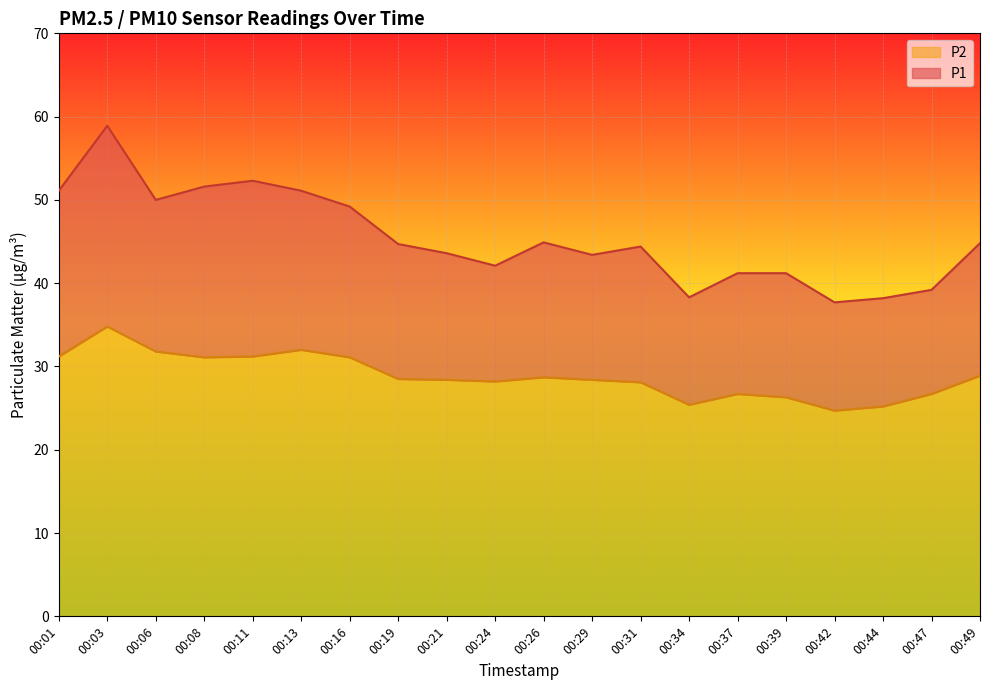

True or false: P1 has a value of 64.4 at 00:39.

False